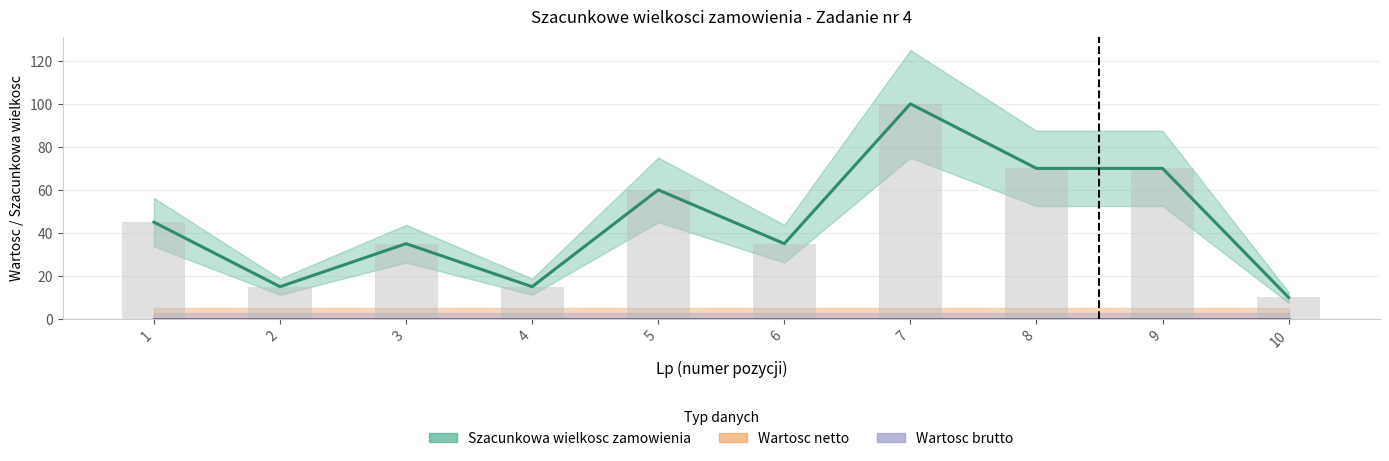

List the labels in order of Wartosc brutto value, smallest first.

1, 2, 3, 4, 5, 6, 7, 8, 9, 10